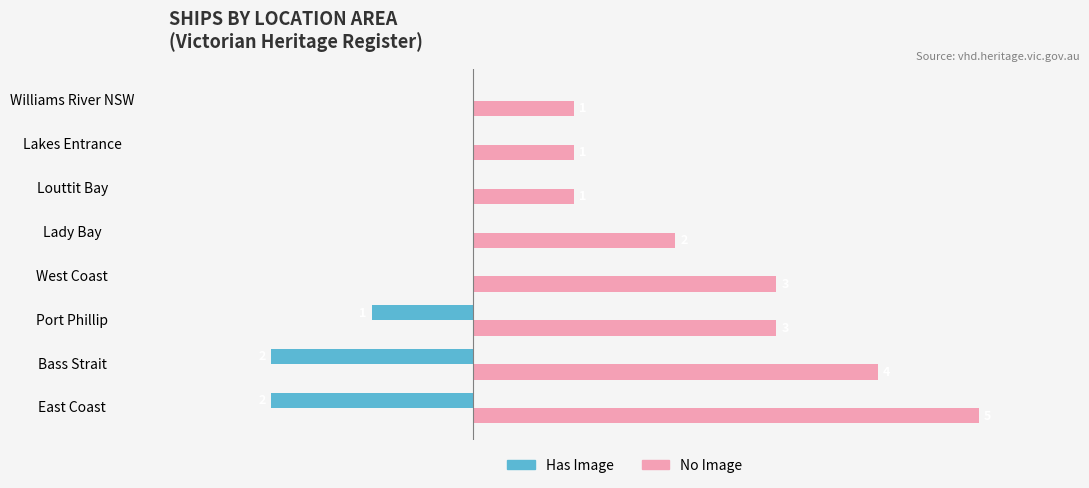

Is the value of Has Image at Lakes Entrance greater than the value of No Image at Louttit Bay?

No